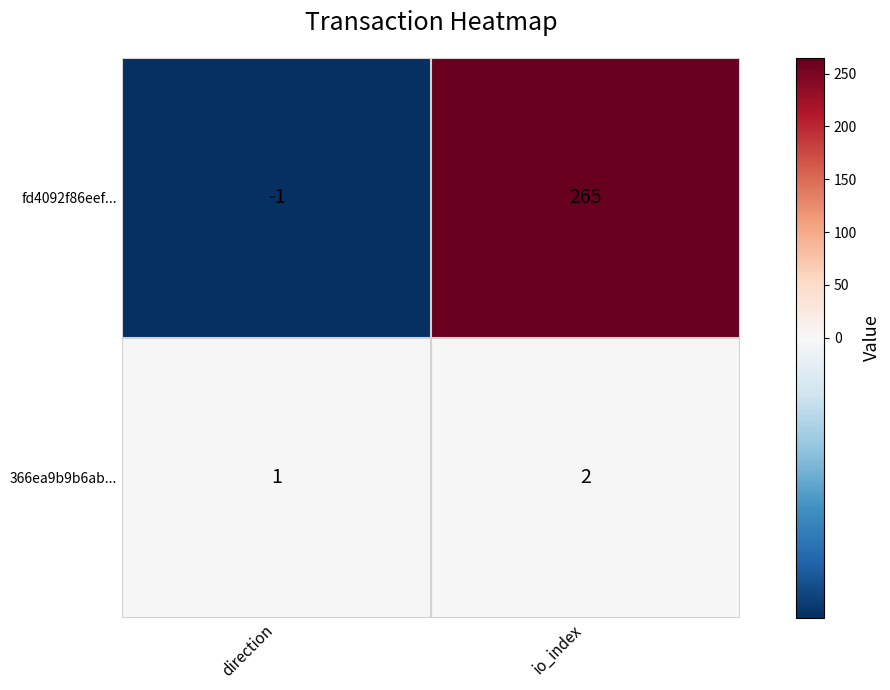

How many distinct data groups are displayed?

2